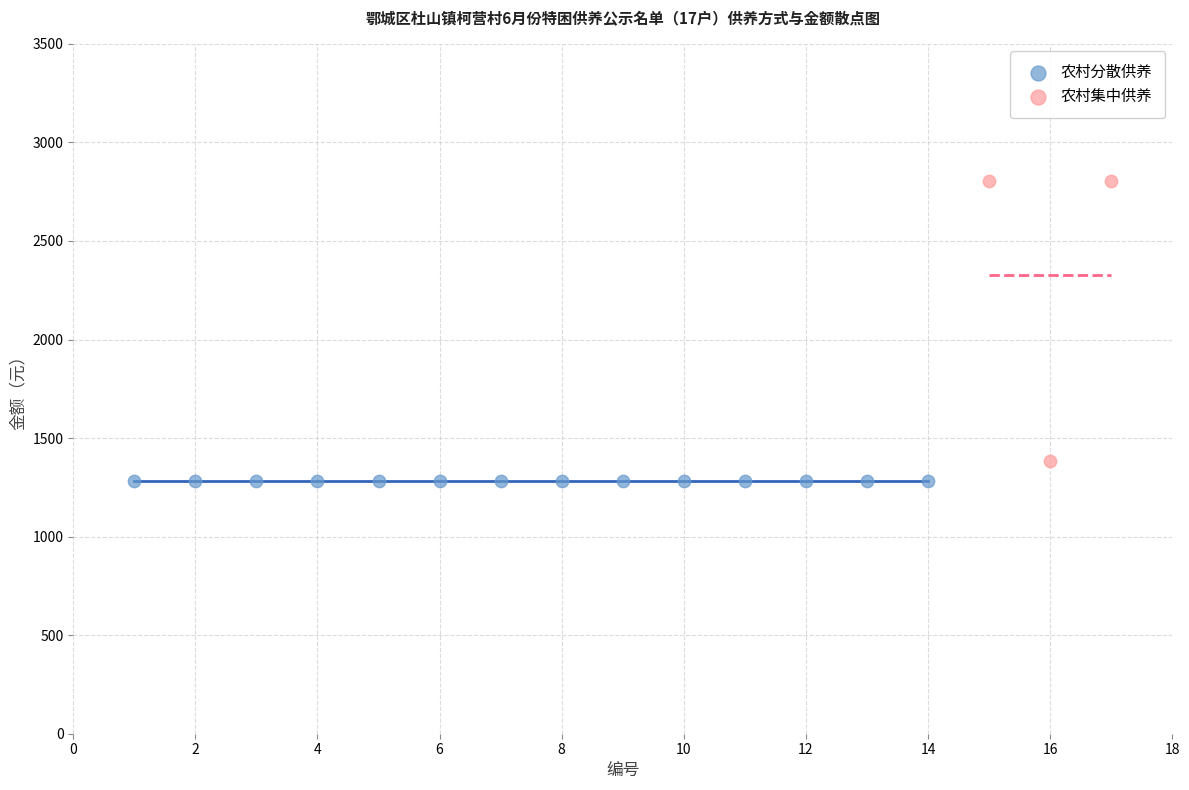

Which series contains the highest Y value?

农村集中供养